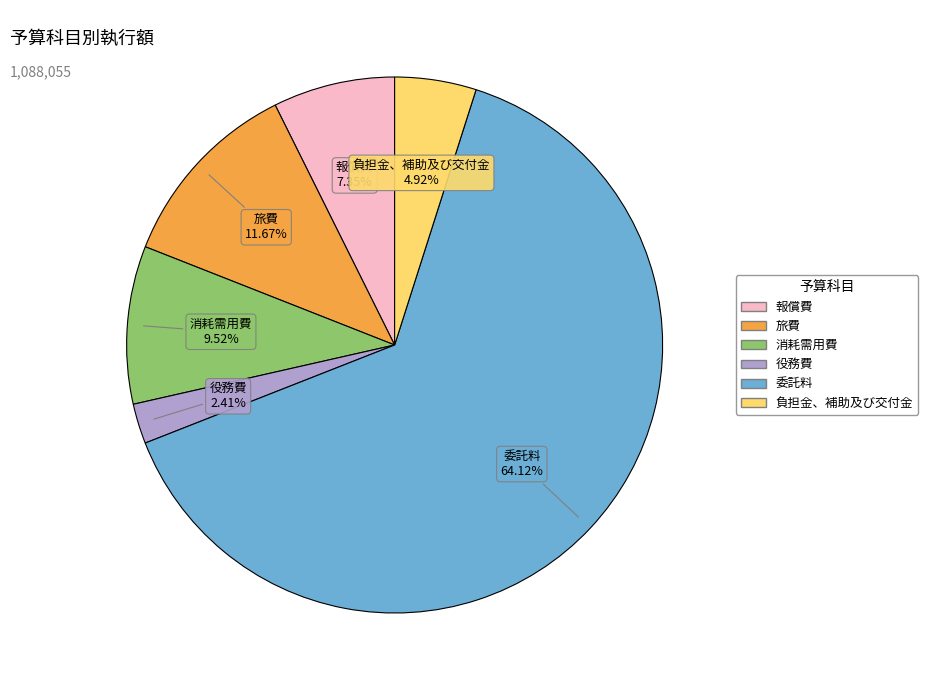

The 旅費 slice represents 20% of the pie. True or false?

False